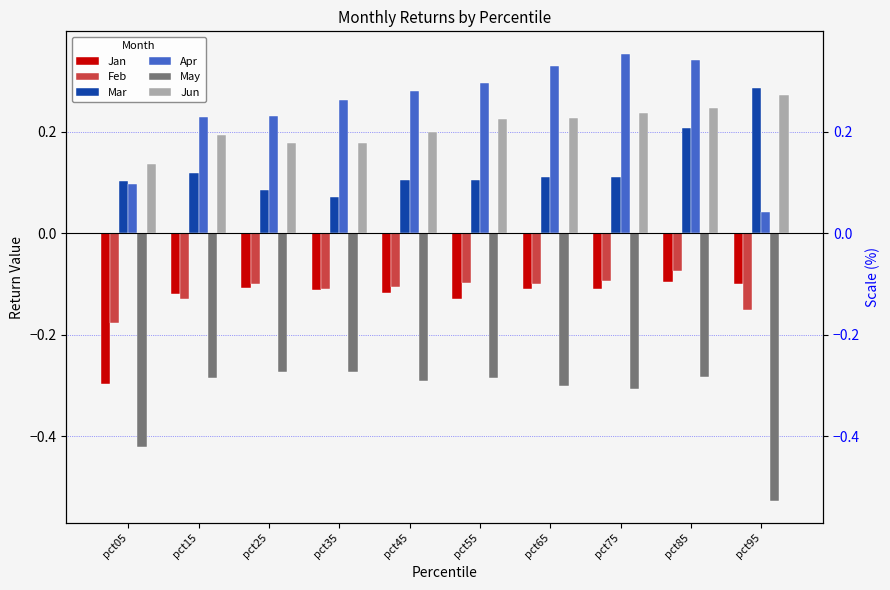

What value does the Feb series have at pct05?

-0.2